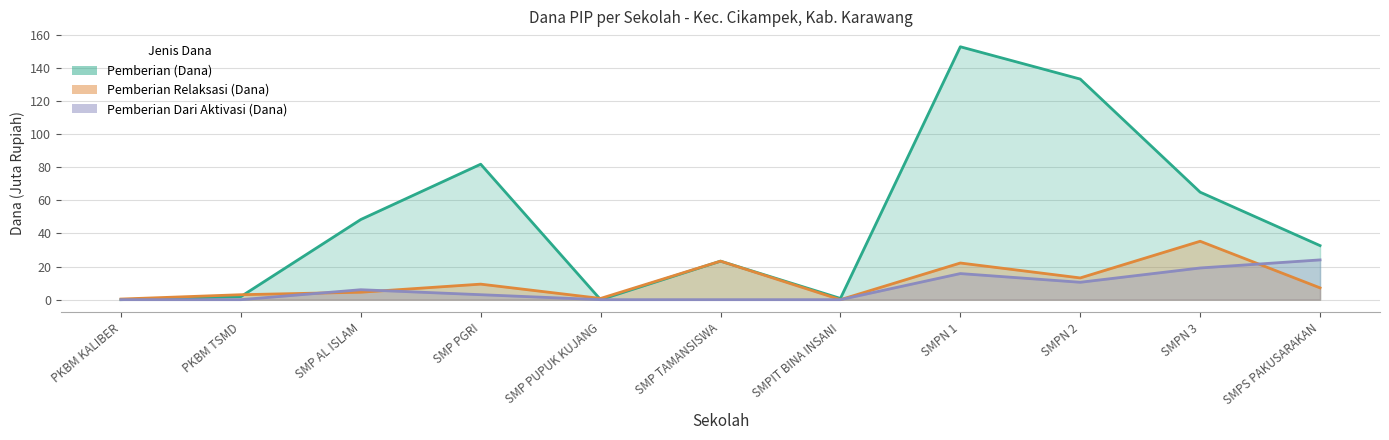

In Pemberian (Dana), how many points are lower than both neighbors (excluding endpoints)?

2